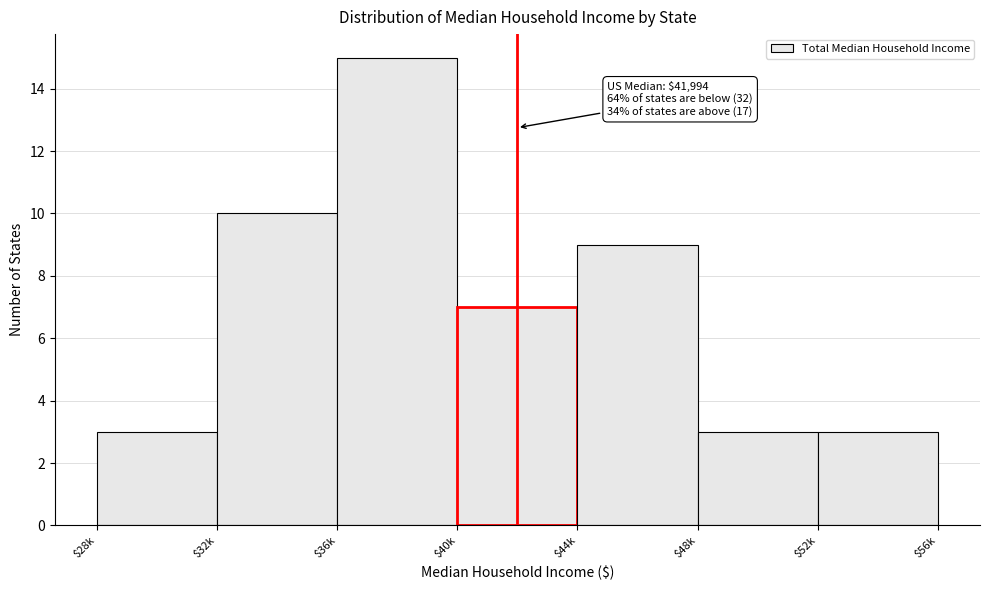

Reading right to left, transcribe all the data shown in this chart.

3	3	9	7	15	10	3